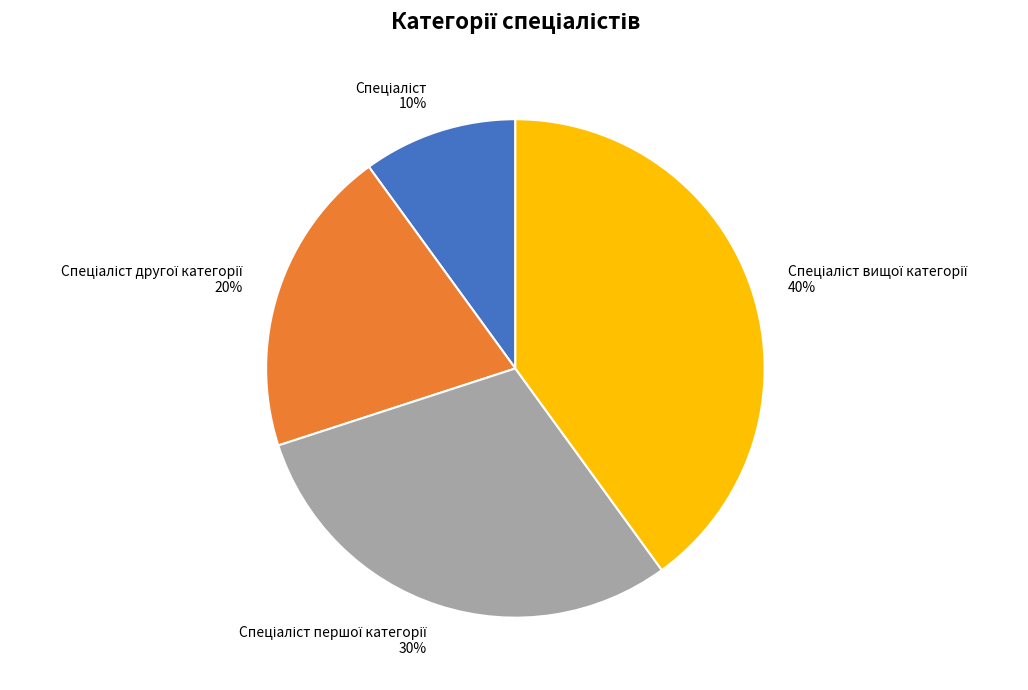

To the nearest percent, what is the average slice percentage?

25%